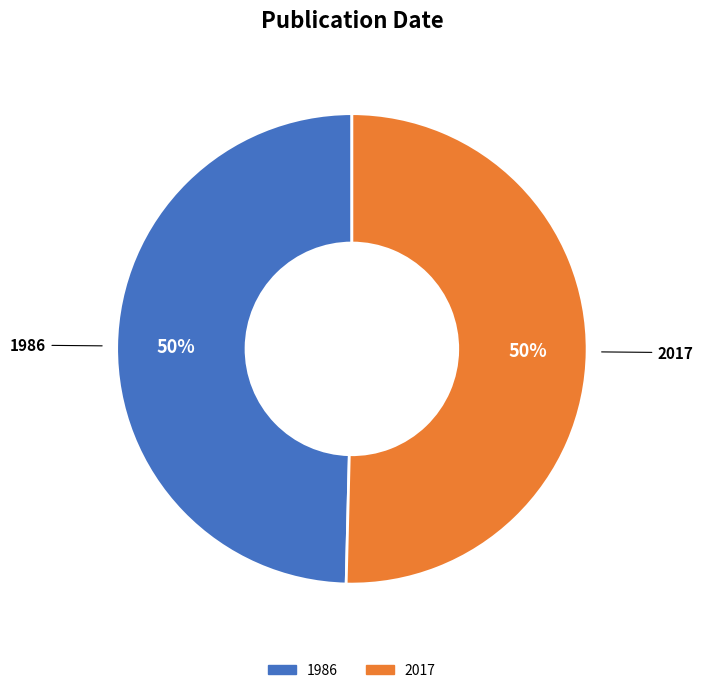

What is the smallest slice in the pie chart?

1986